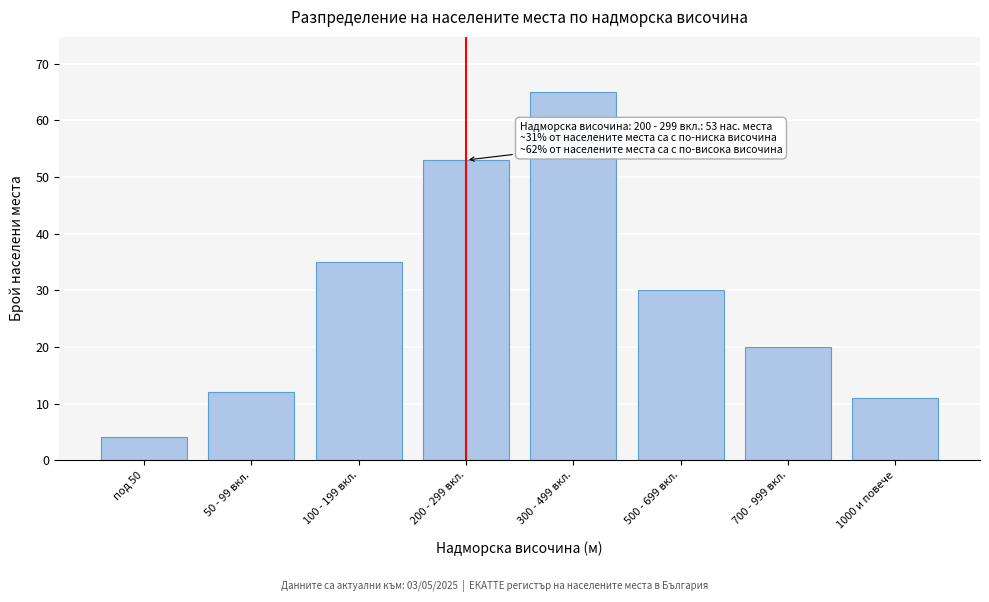

Reading right to left, transcribe all the data shown in this chart.

11	20	30	65	53	35	12	4